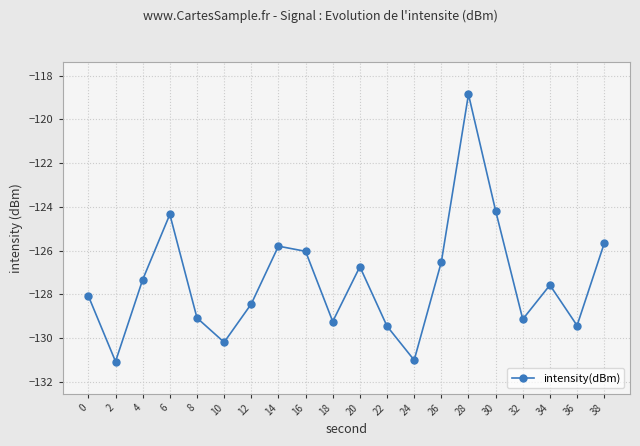

At which category does the chart reach its peak across all series?

28